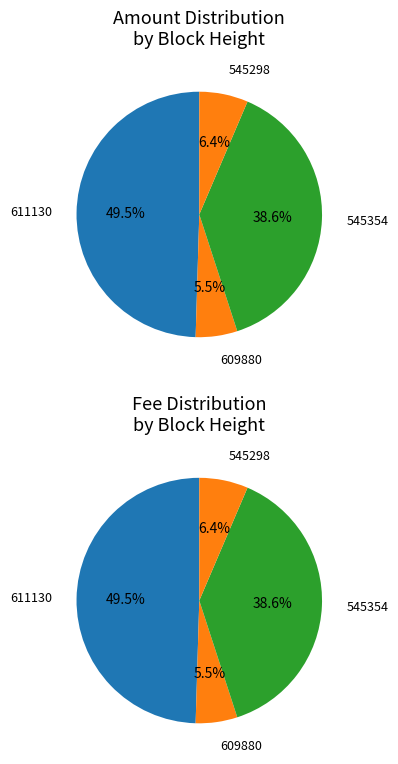

True or false: 545354 accounts for 27% of the total.

False